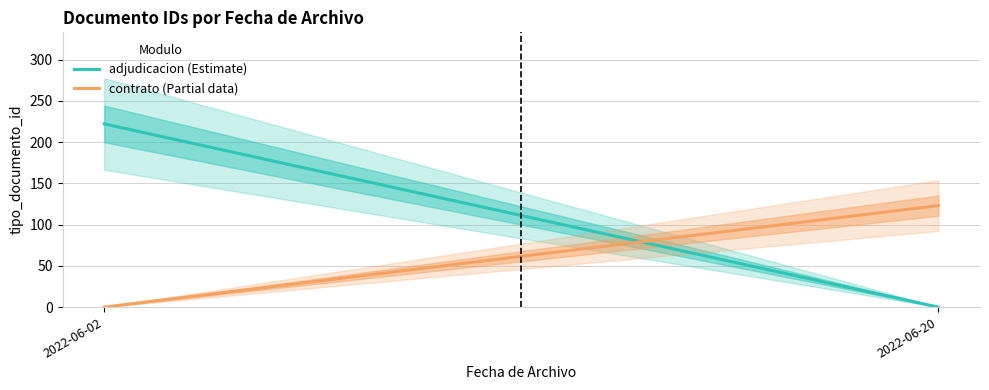

Does the chart display data point markers on the line(s)?

No